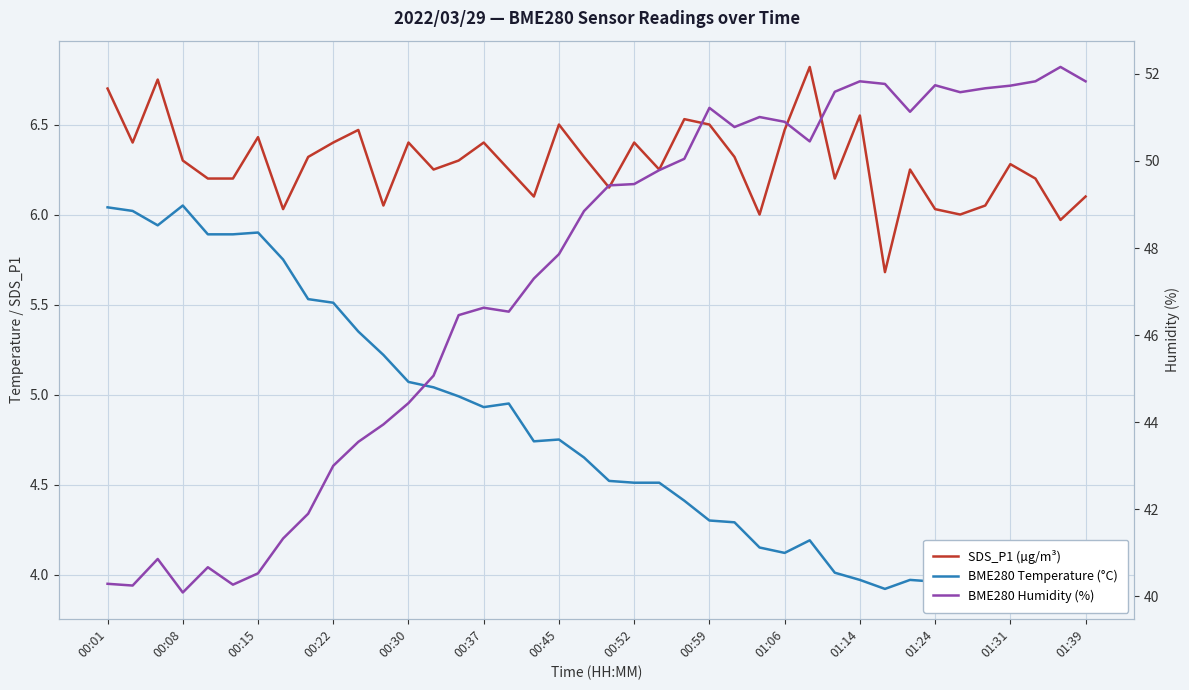

How many data points in SDS_P1 (µg/m³) are above 6?

36